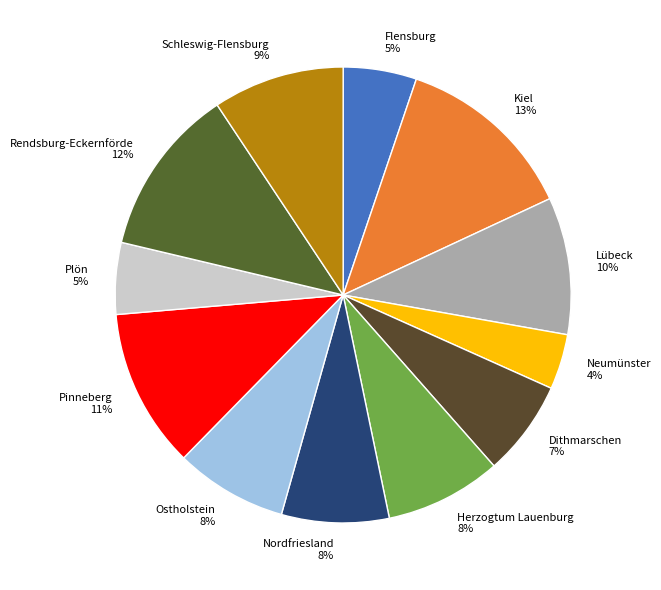

What is the smallest slice in the pie chart?

Neumünster